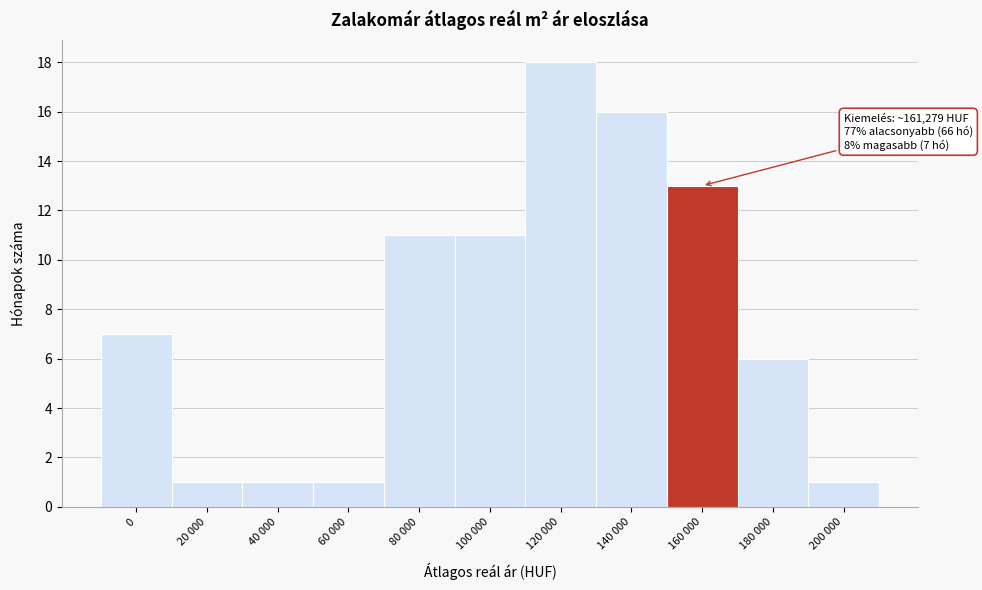

Reading left to right, extract all data points from this chart.

7	1	1	1	11	11	18	16	13	6	1